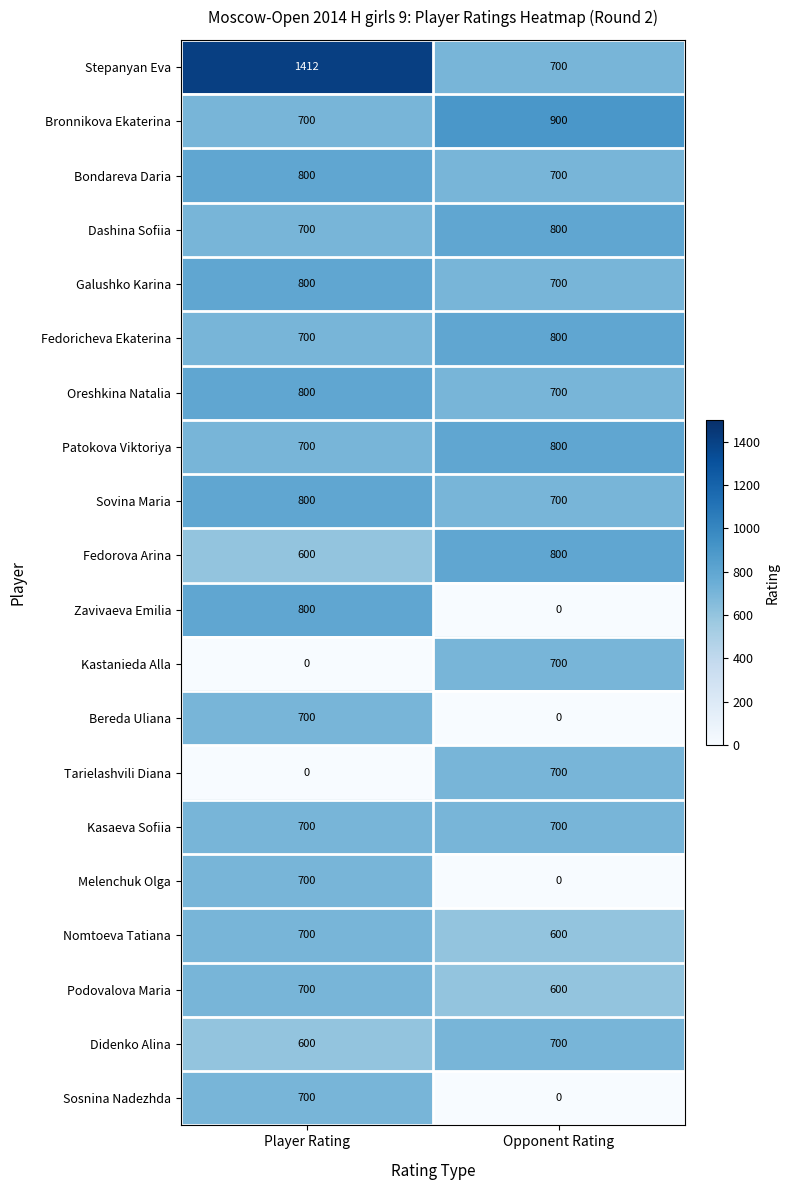

The value of Kasaeva Sofiia at Opponent Rating is 700. True or false?

True